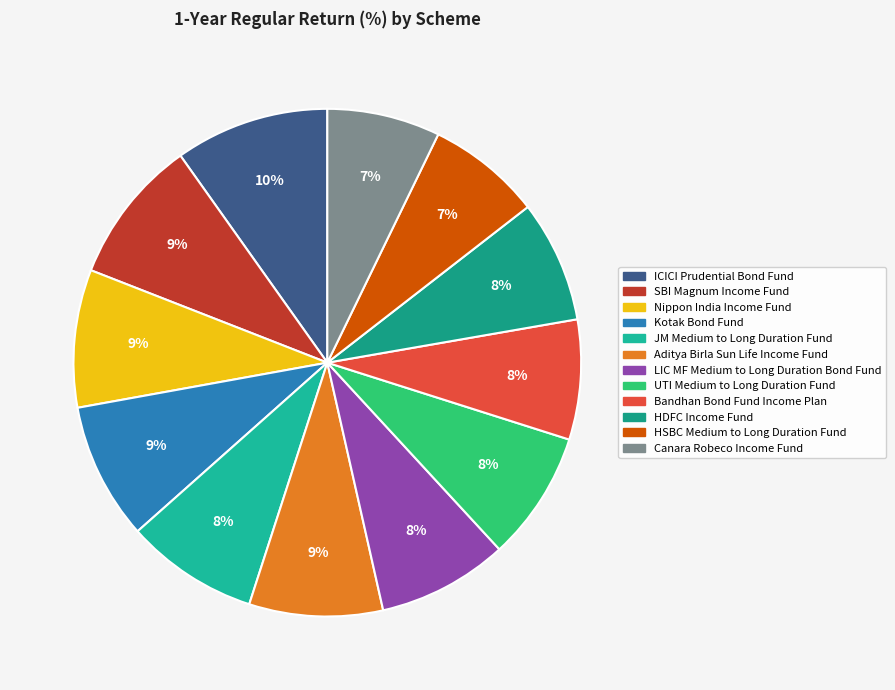

Is it true that Kotak Bond Fund is 9% of the pie?

True